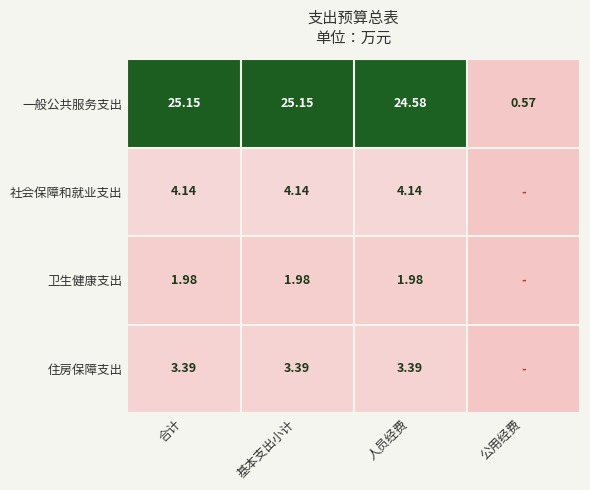

How many values in the 一般公共服务支出 series are below 25?

2